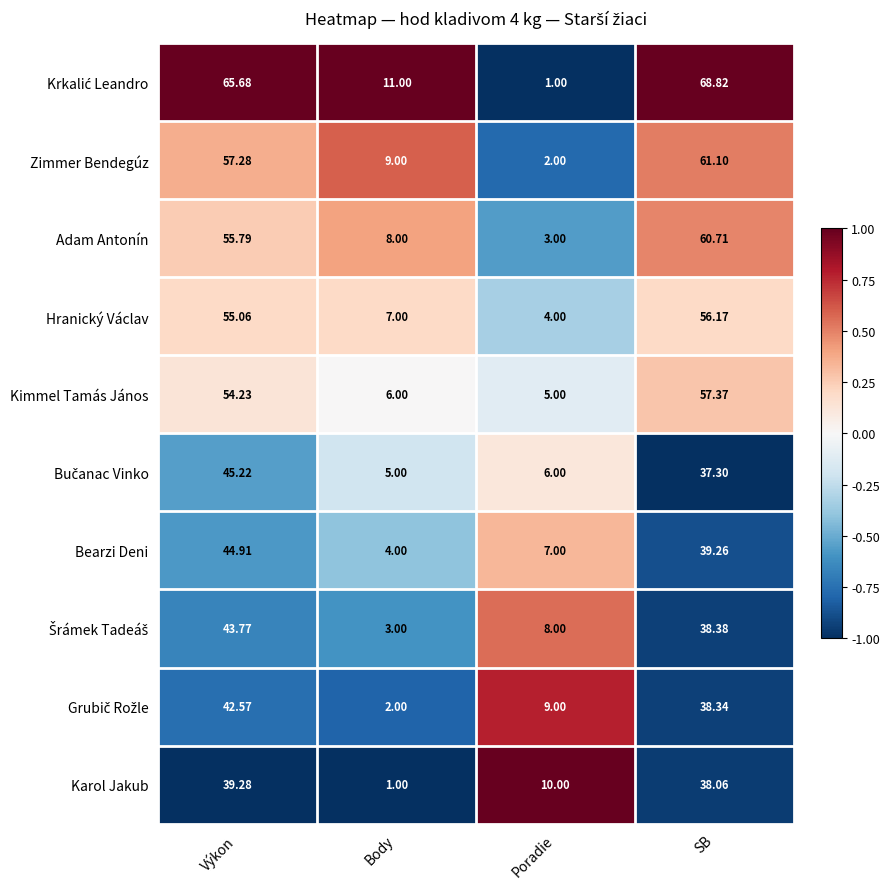

Which category has the lowest value in the Zimmer Bendegúz series?

Poradie